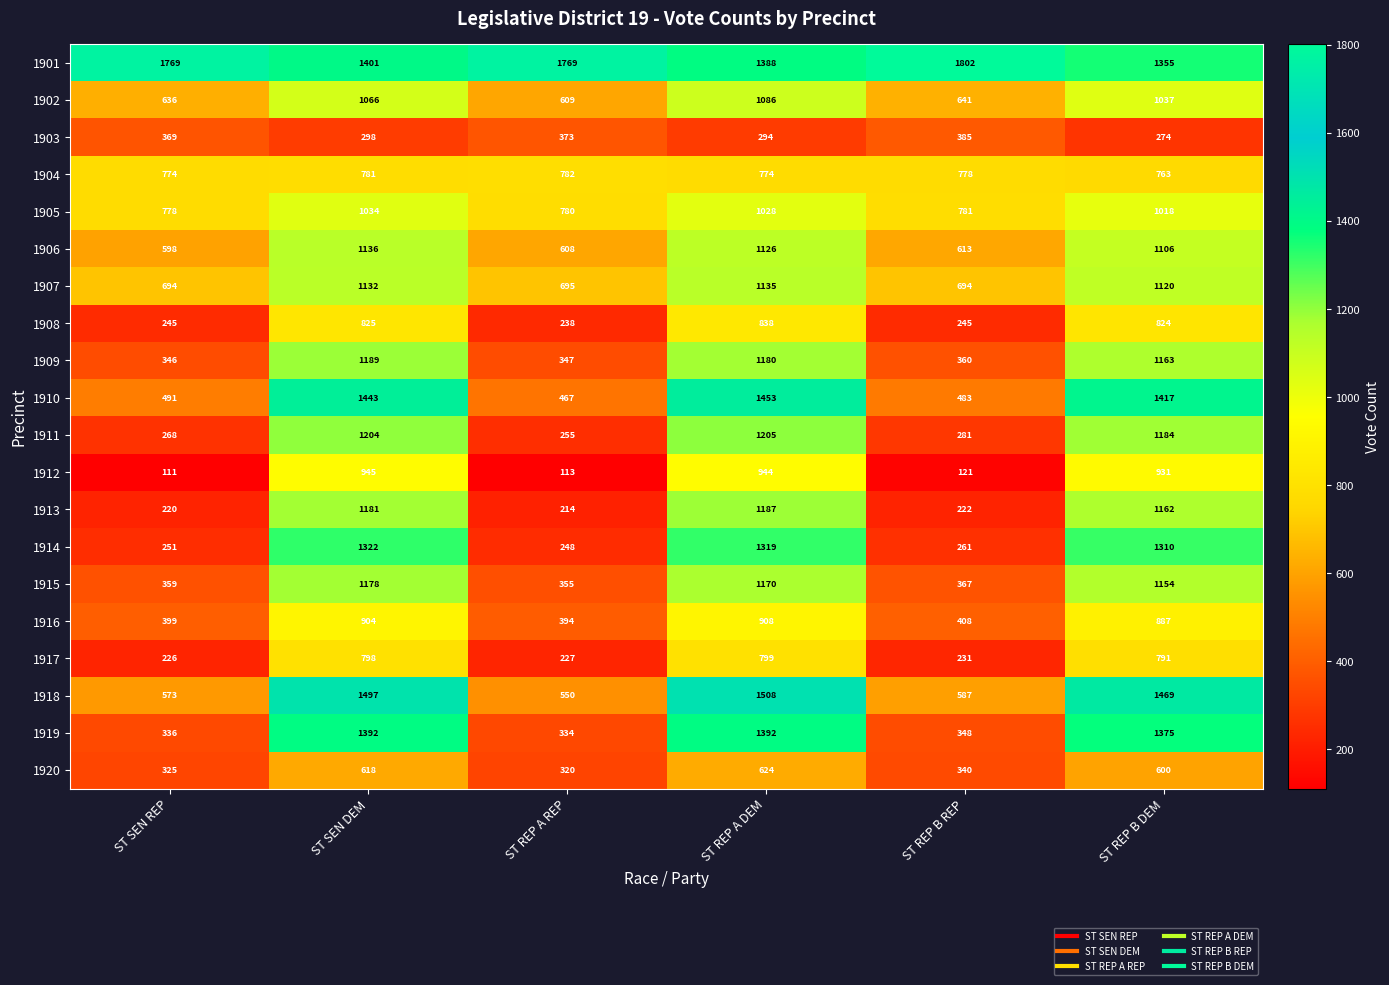

What is the minimum value shown in the chart?

111